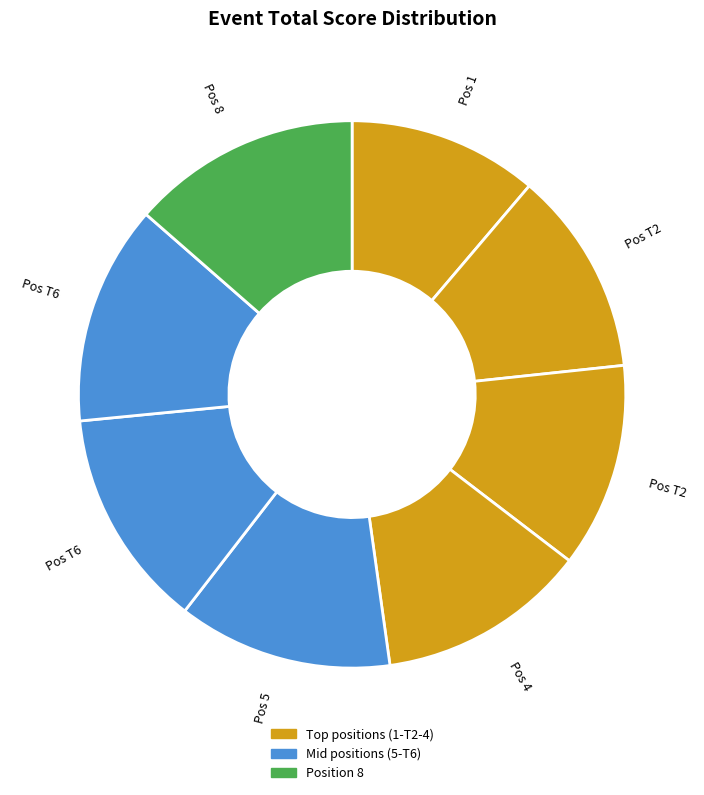

Count the number of slices in the pie.

8